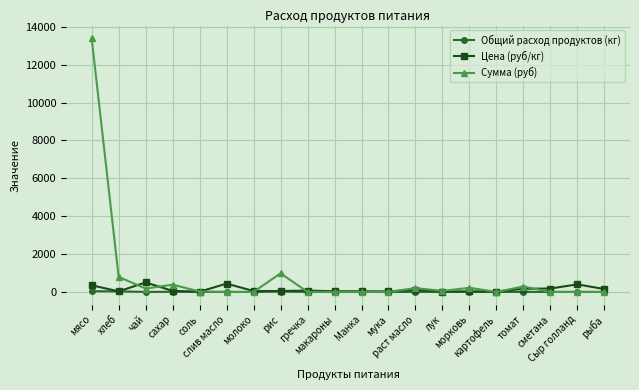

True or false: Сумма (руб) has more than 2 interior local peaks.

True